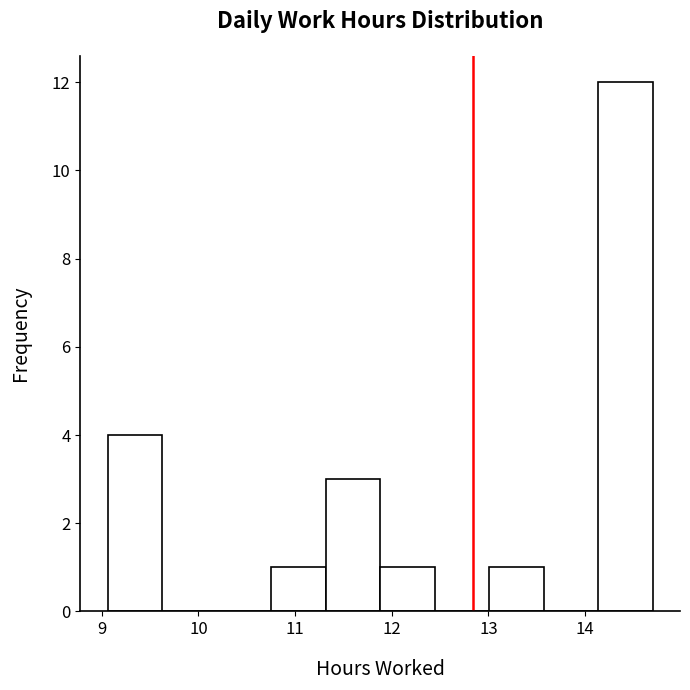

Reading left to right, list every bar in this chart as the range it spans on the x-axis followed by its height. Neither the bar edges nor the heights are printed on the chart, so give them approximately, as read against the axes.

9.1 to 9.6: 4
9.6 to 10.2: 0
10.2 to 10.8: 0
10.8 to 11.3: 1
11.3 to 11.9: 3
11.9 to 12.4: 1
12.4 to 13.0: 0
13.0 to 13.6: 1
13.6 to 14.1: 0
14.1 to 14.7: 12